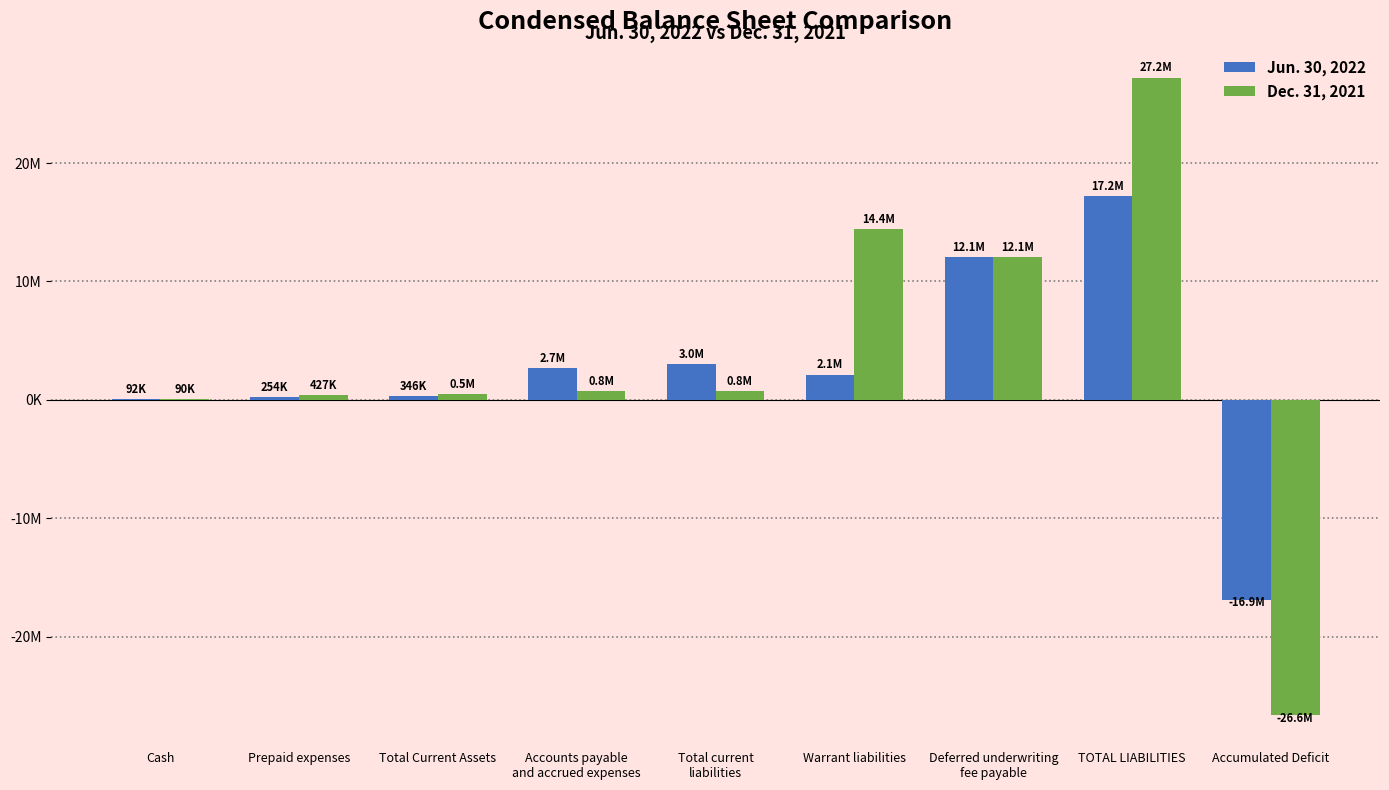

Does the chart contain stacked bars?

No